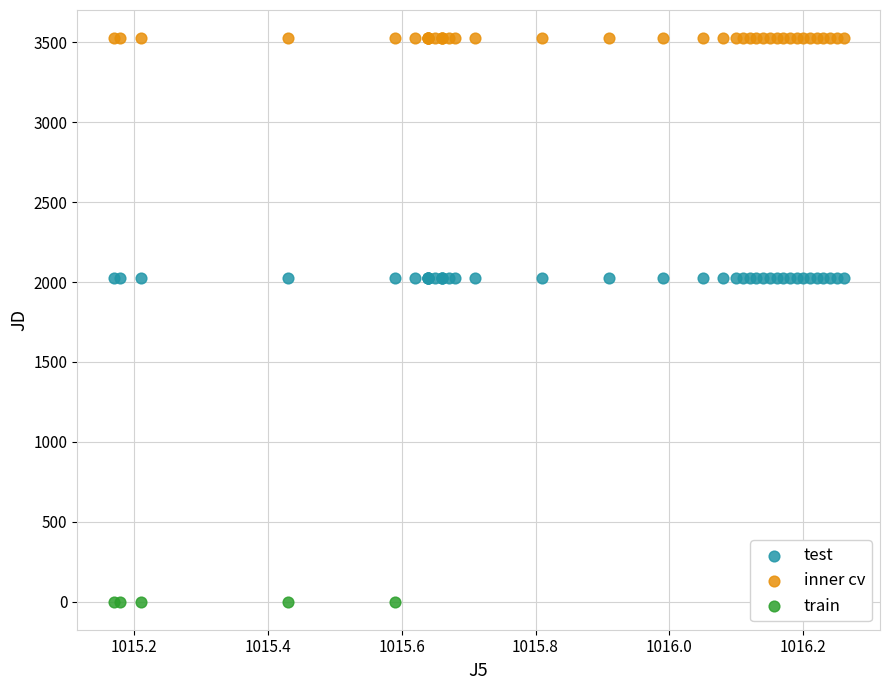

Which series reaches the minimum Y coordinate?

train